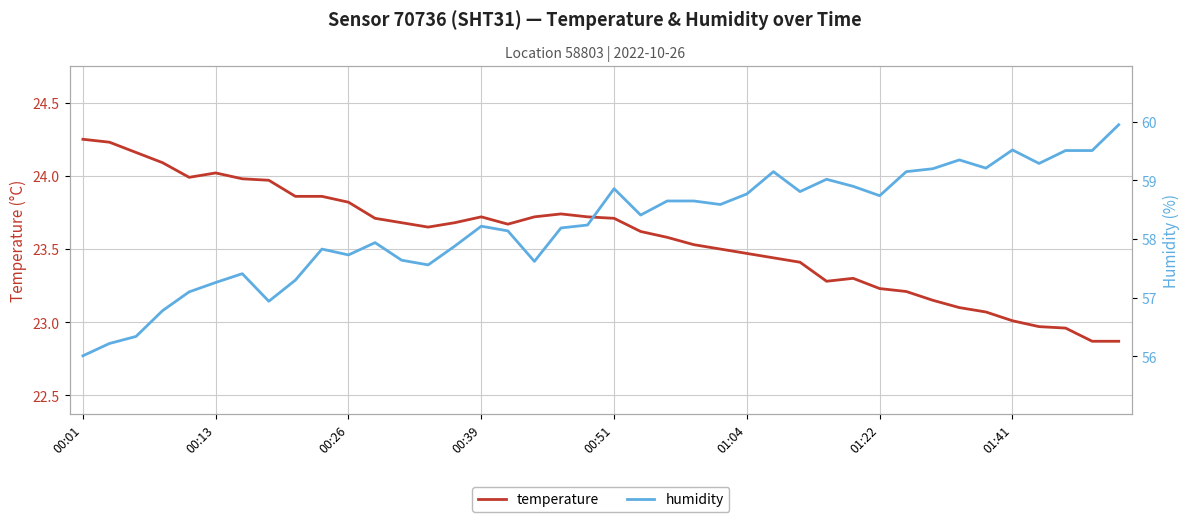

What is the minimum value for temperature?

22.9